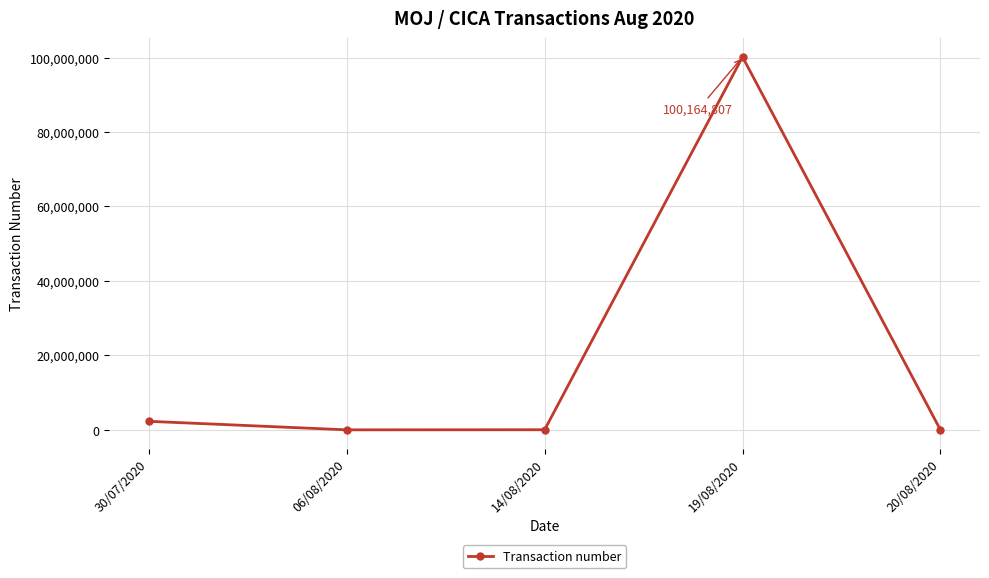

At which category does the data reach its first local peak?

19/08/2020